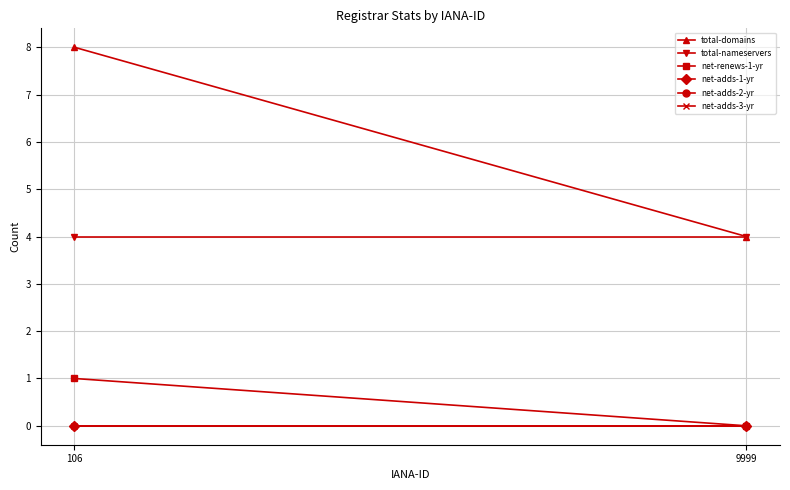

The value of net-adds-2-yr at 106 is 0. True or false?

True